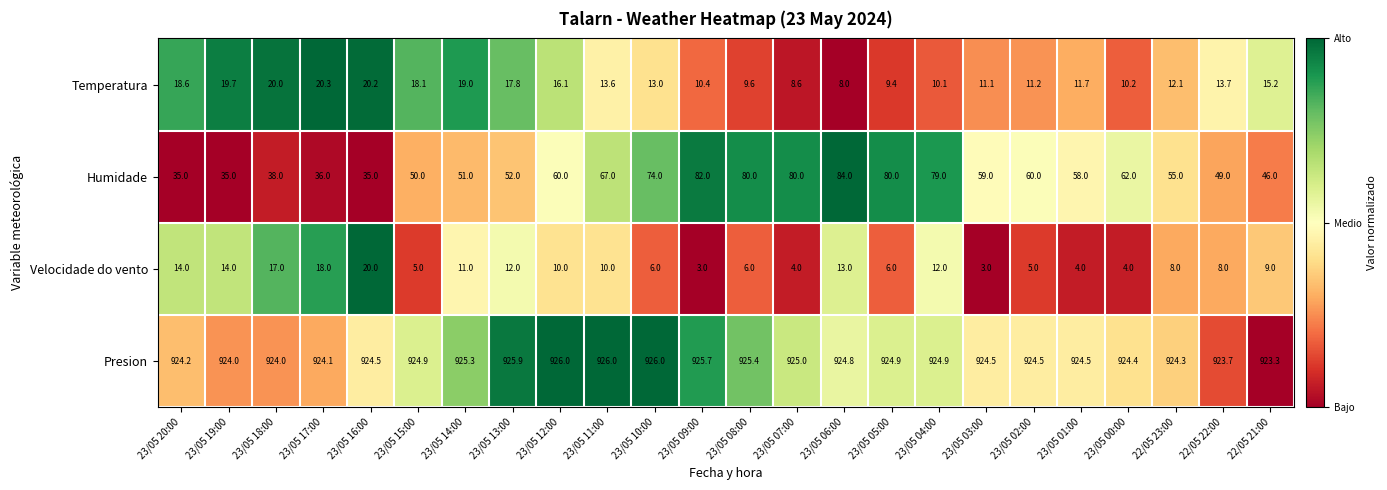

What is the spread (max minus min) of values at 23/05 01:00?

920.5